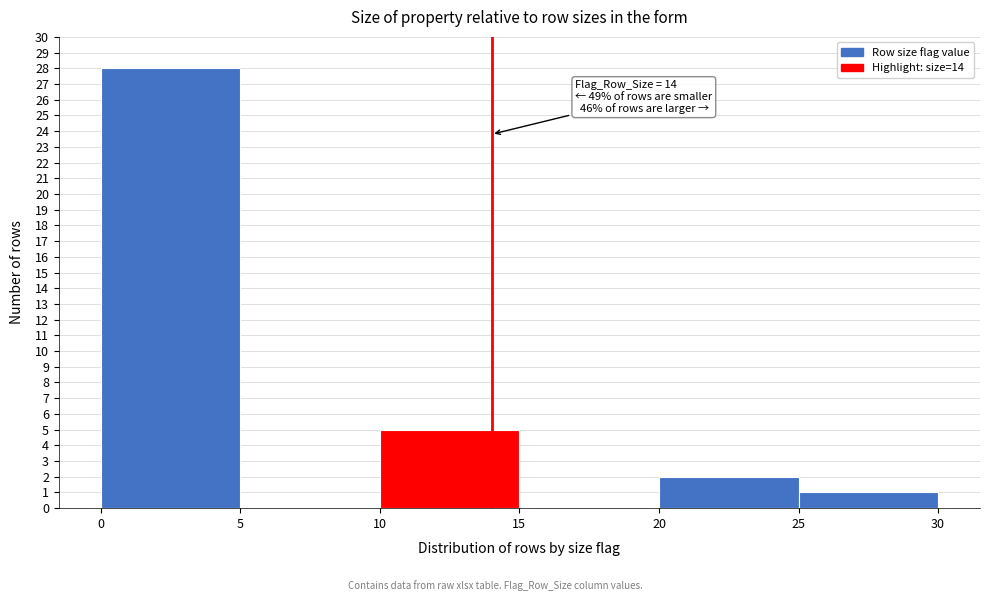

Which range on the x-axis has the tallest bar?

0 to 5